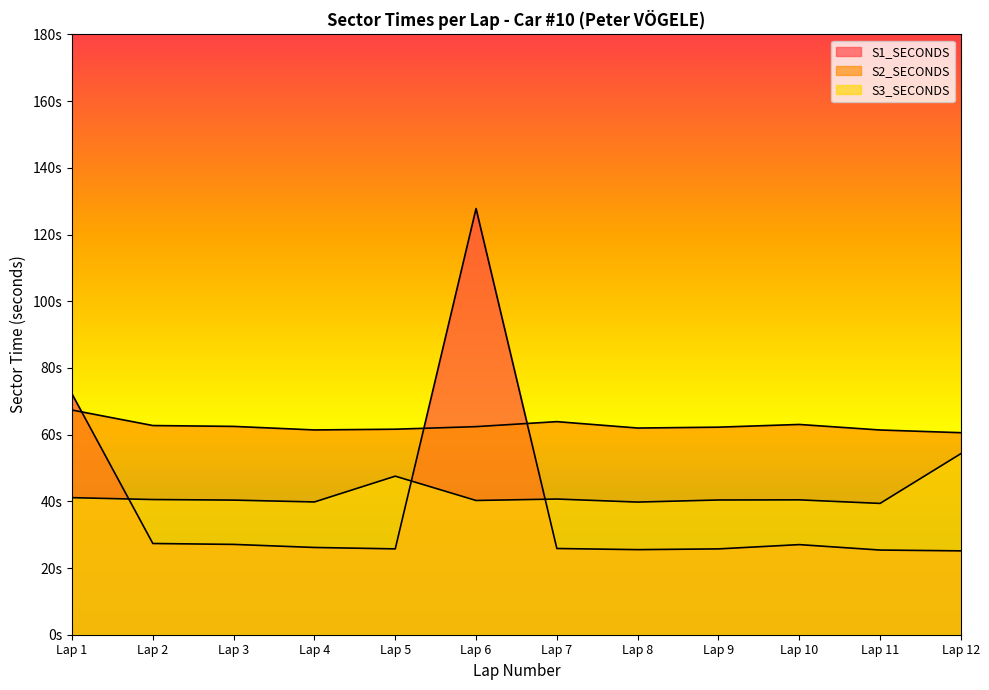

True or false: S1_SECONDS and S2_SECONDS cross at least once.

True